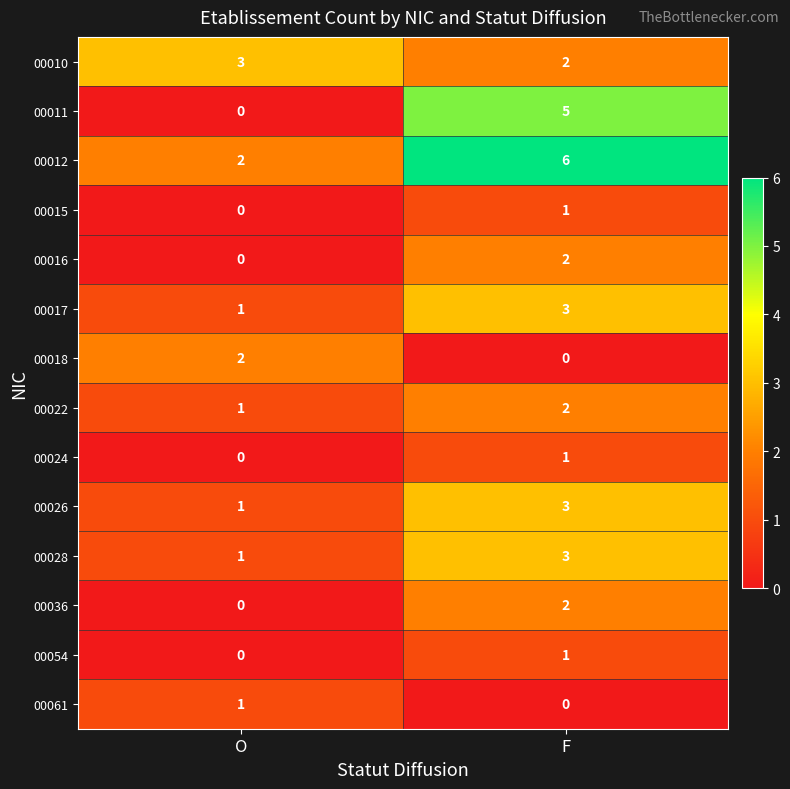

Reading left to right, what are all the values shown in this chart?

00010: O=3	F=2
00011: O=0	F=5
00012: O=2	F=6
00015: O=0	F=1
00016: O=0	F=2
00017: O=1	F=3
00018: O=2	F=0
00022: O=1	F=2
00024: O=0	F=1
00026: O=1	F=3
00028: O=1	F=3
00036: O=0	F=2
00054: O=0	F=1
00061: O=1	F=0